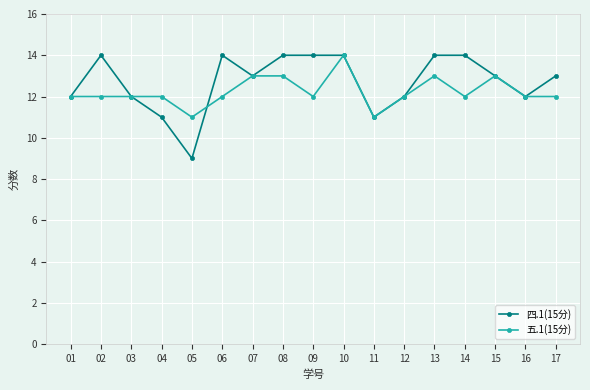

How many lines are shown in the chart?

2